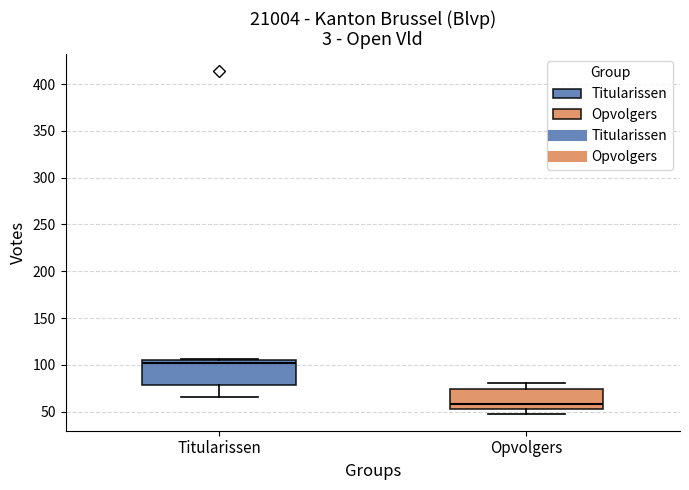

Which box has the lowest median line?

Opvolgers